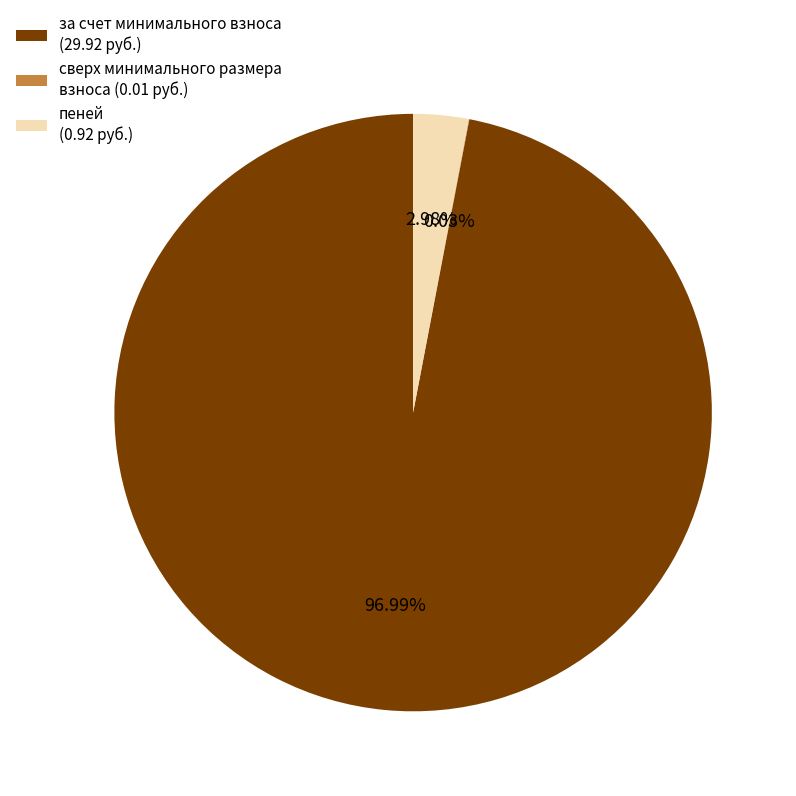

The за счет минимального взноса slice represents 97% of the pie. True or false?

True